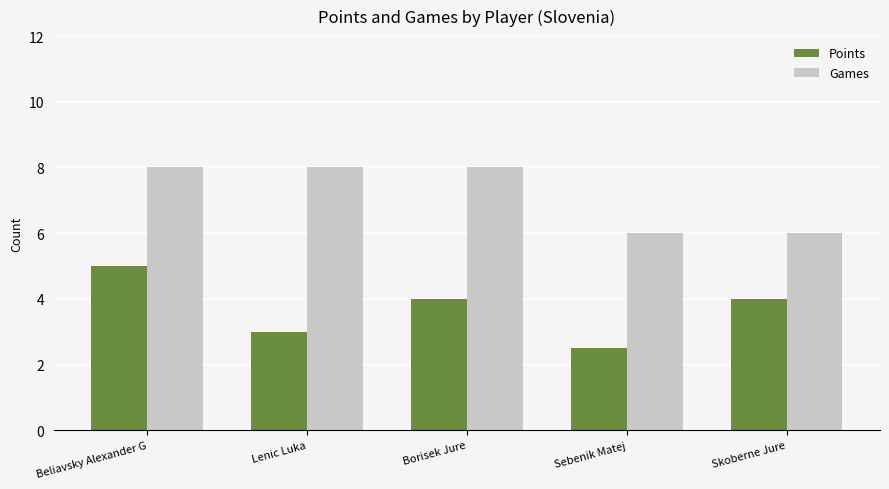

What is the approximate value of Games at Beliavsky Alexander G?

8.0